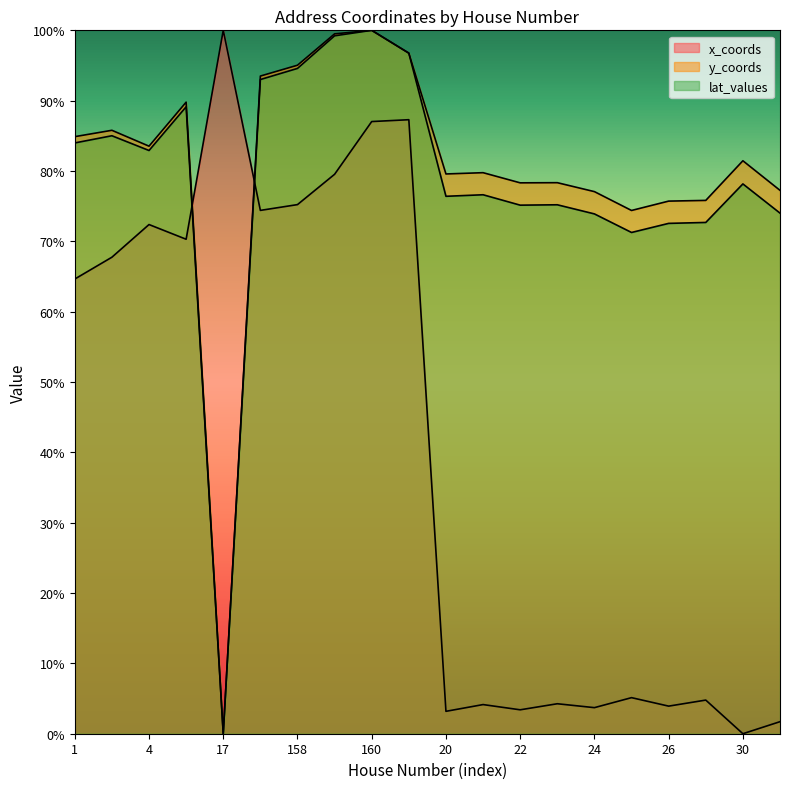

What position from the left is 157?

6